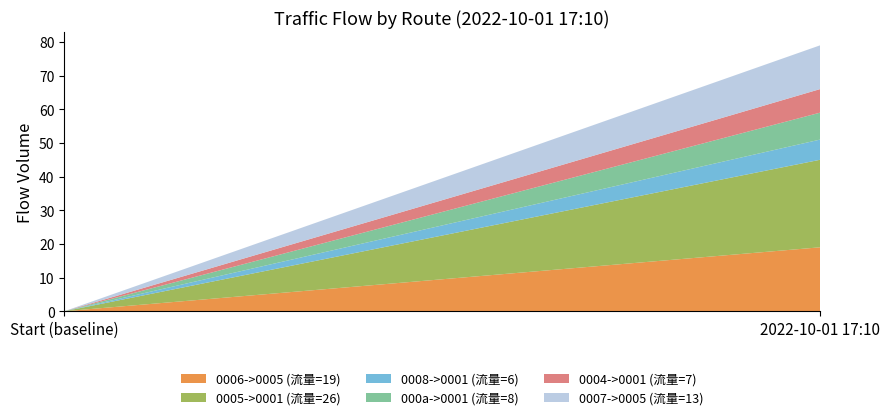

Reading left to right, what are all the values shown in this chart?

0006->0005 (流量=19): 0	19
0005->0001 (流量=26): 0	26
0008->0001 (流量=6): 0	6
000a->0001 (流量=8): 0	8
0004->0001 (流量=7): 0	7
0007->0005 (流量=13): 0	13